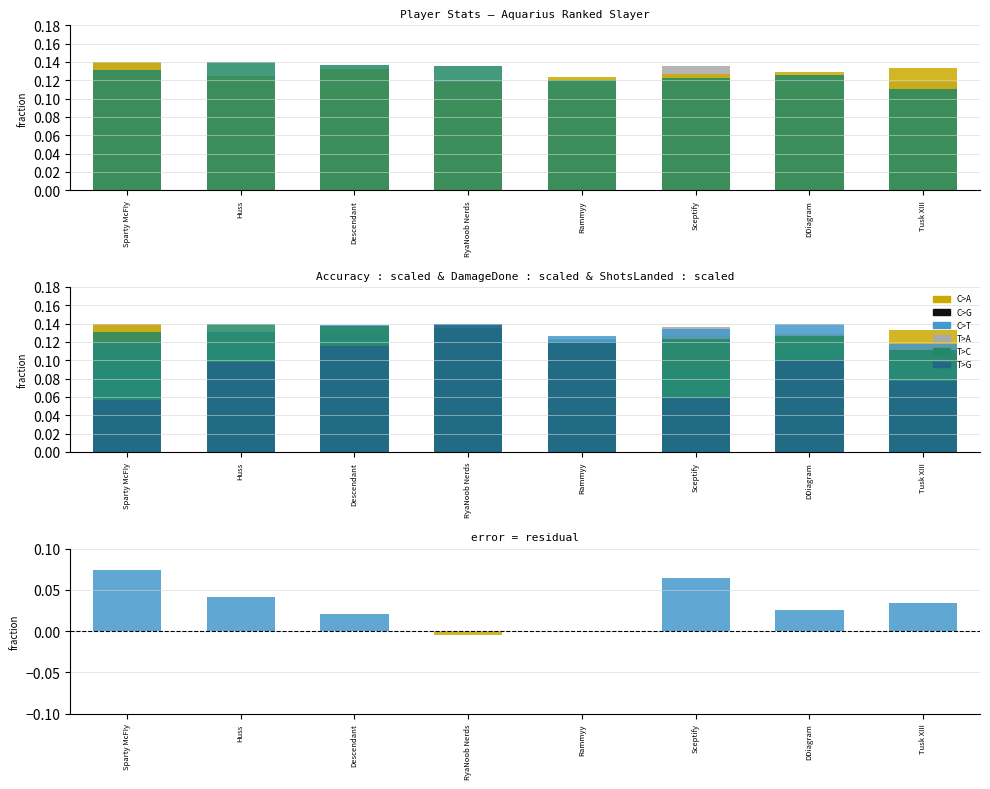

Rank the categories by ShotsFired value from lowest to highest.

Sceptify, Sparty McFIy, Tusk XIII, DDiagram, Huss, Rammyy, Descendant, RyaNoob Nerds